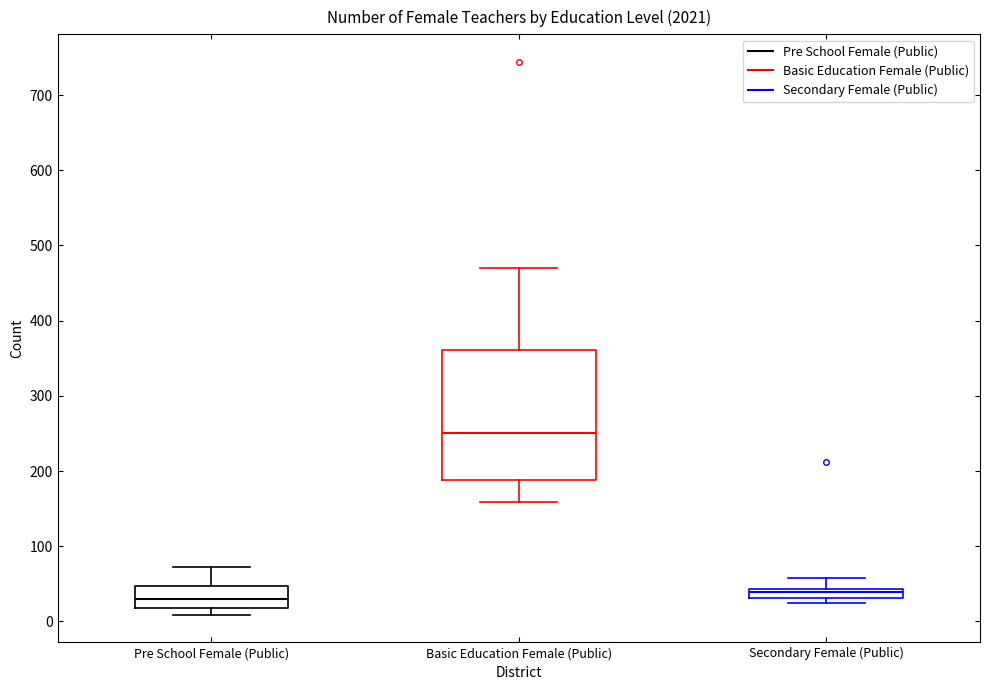

Which box is the tallest, from its lower edge to its upper edge?

Basic Education Female (Public)